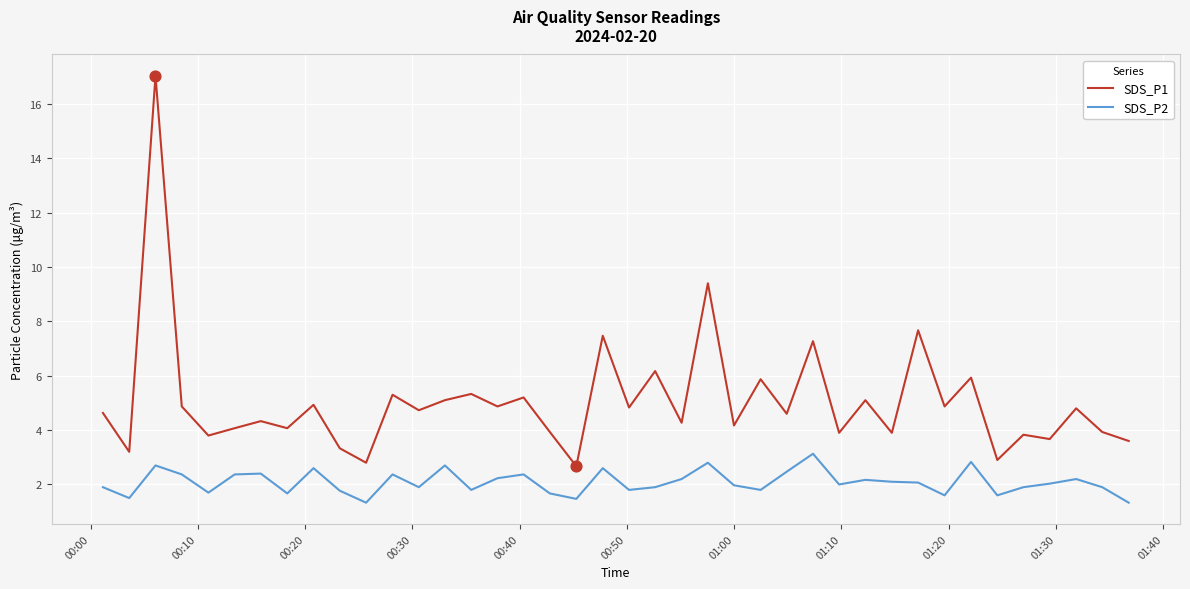

Which series has the widest spread of values?

SDS_P1